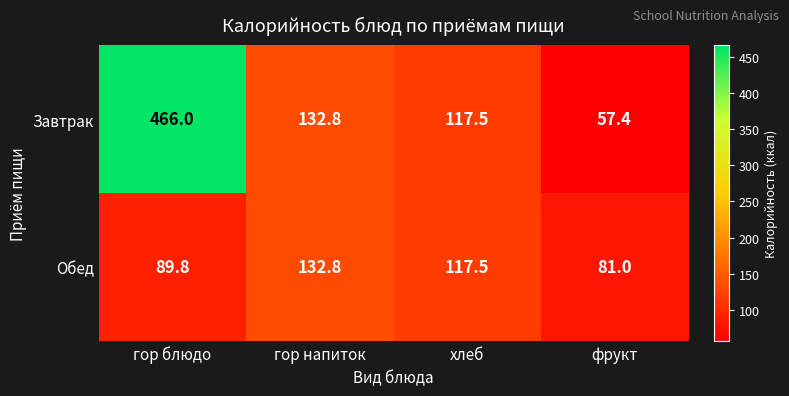

Which series has the largest total across all categories?

Завтрак